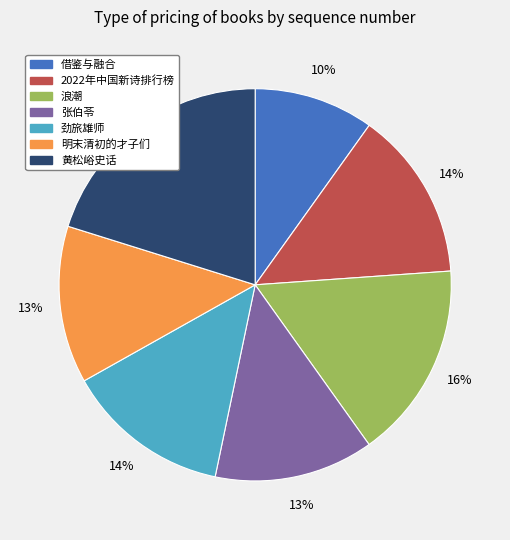

To the nearest percent, what portion does 浪潮 represent?

16%